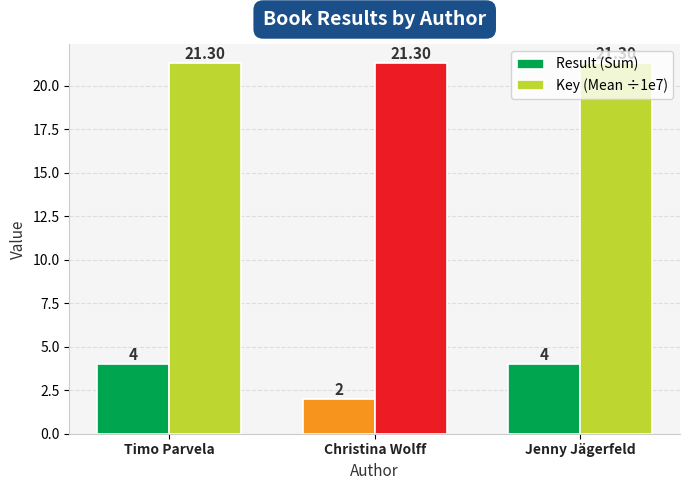

Reading left to right, extract all data points from this chart.

Result (Sum): Timo Parvela=4.0	Christina Wolff=2.0	Jenny Jägerfeld=4.0
Key (Mean ÷1e7): Timo Parvela=21.3	Christina Wolff=21.3	Jenny Jägerfeld=21.3